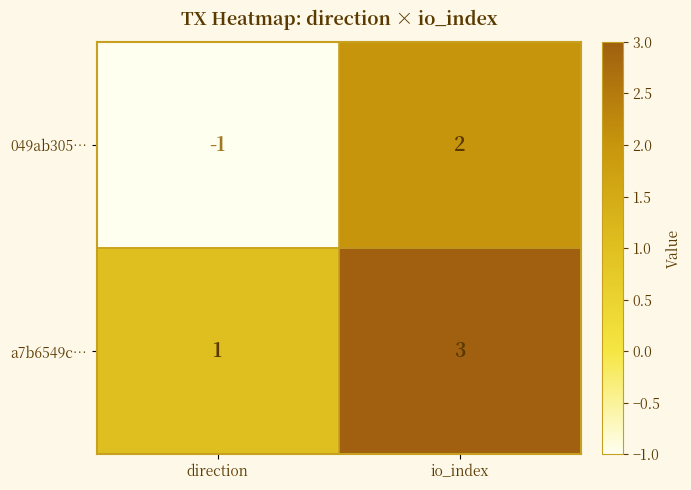

Reading left to right, what are all the values shown in this chart?

049ab305…: -1	2
a7b6549c…: 1	3